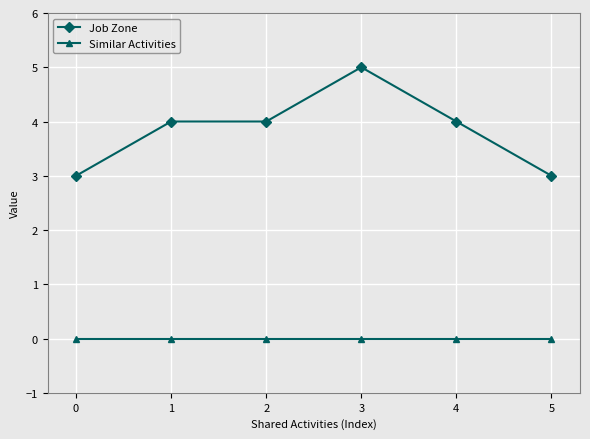

True or false: Similar Activities and Job Zone cross at least once.

False